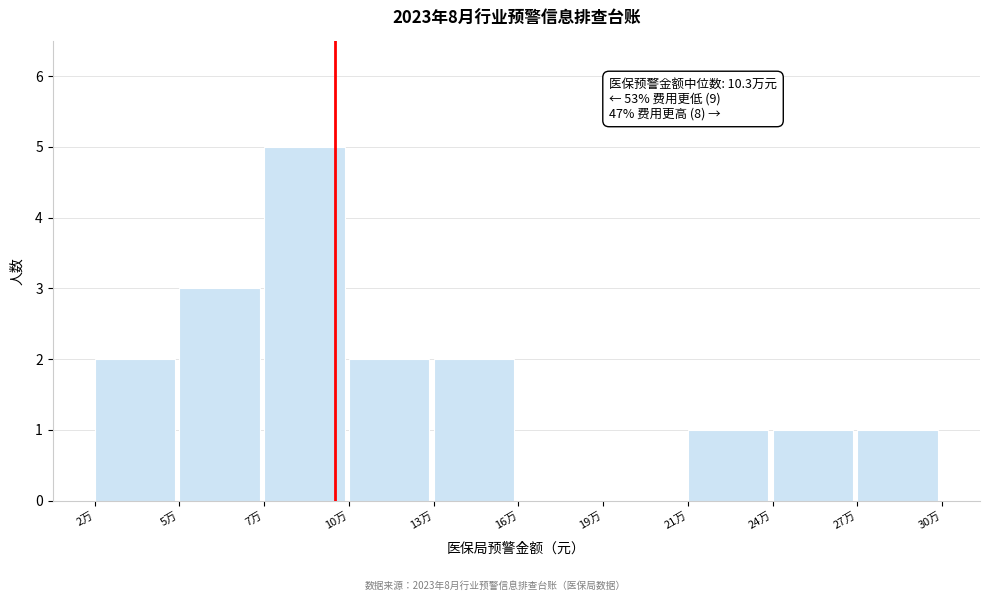

Reading left to right, what are all the values shown in this chart?

2万=2	5万=3	7万=5	10万=2	13万=2	16万=0	19万=0	21万=1	24万=1	27万=1